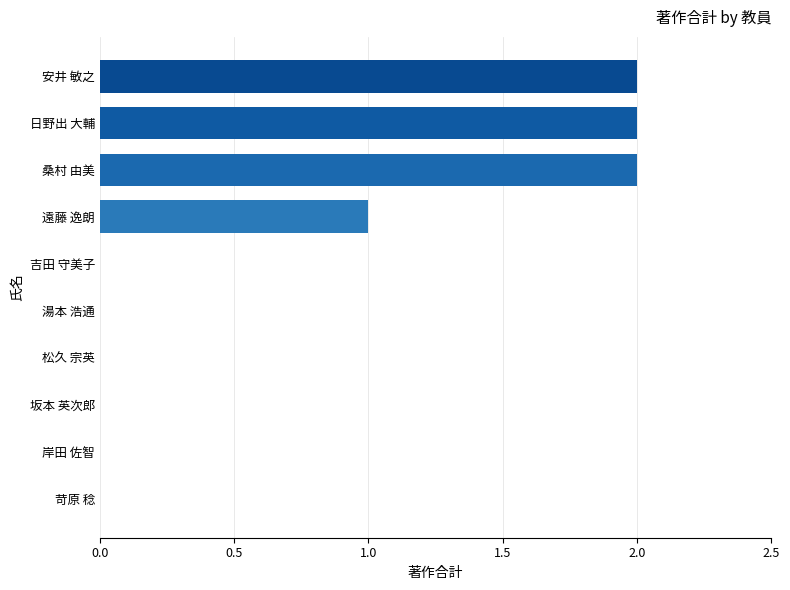

What is the maximum value shown in the chart?

2